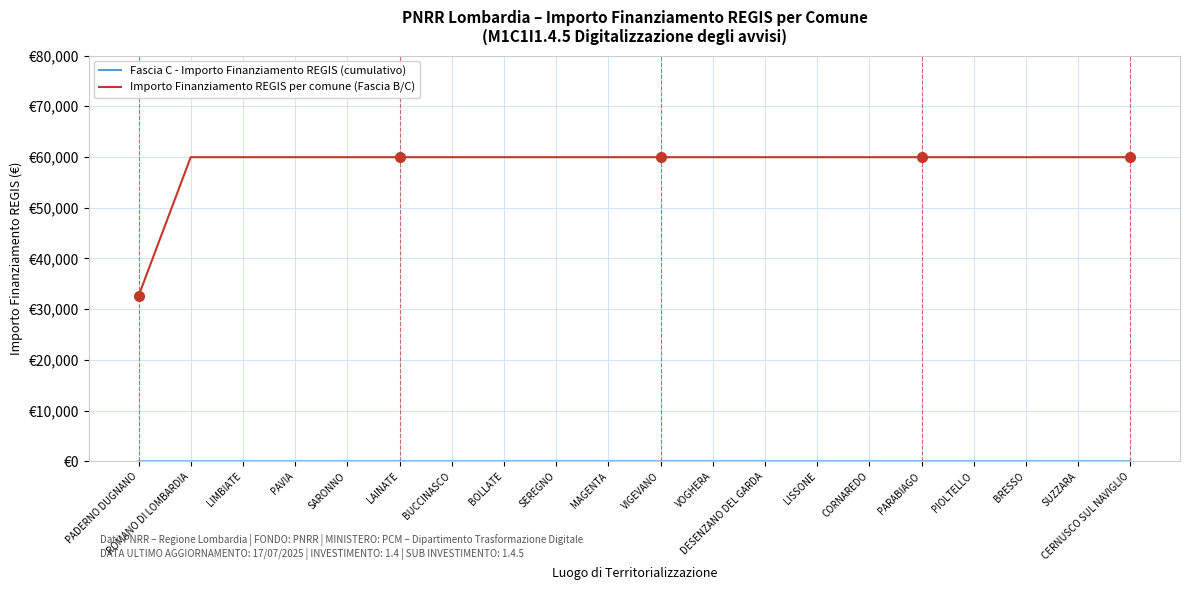

Is it true that Fascia C - Importo Finanziamento REGIS (cumulativo) equals 2.1 at BUCCINASCO?

False